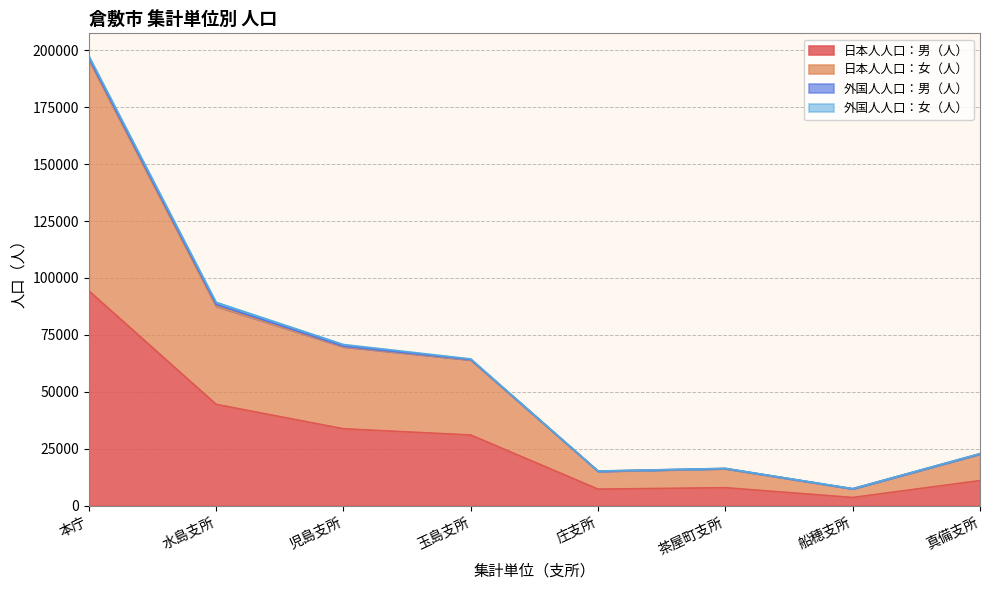

The 日本人人口：男（人） series shows 94356 at 本庁. True or false?

True